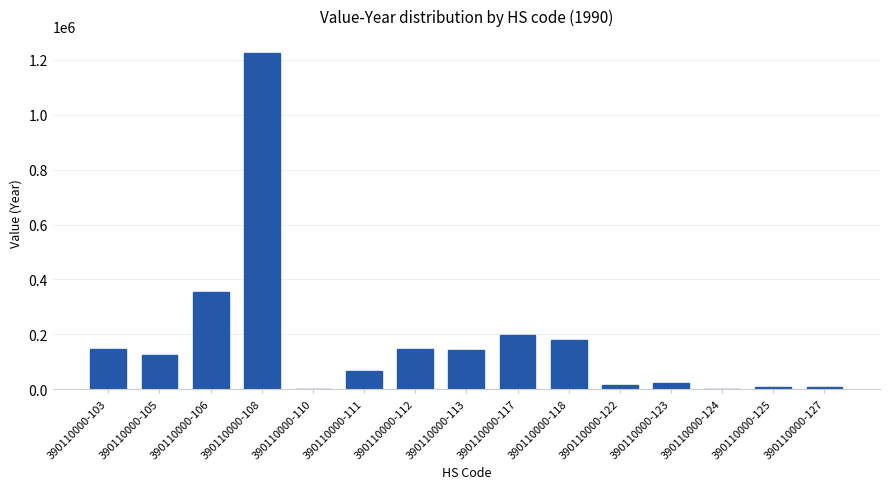

Is it true that the value at 390110000-108 is 2181992?

False